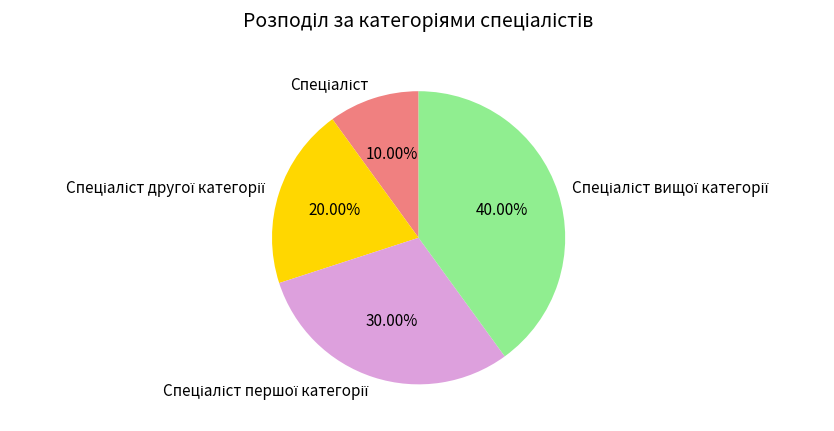

Is there a majority slice in this chart?

No